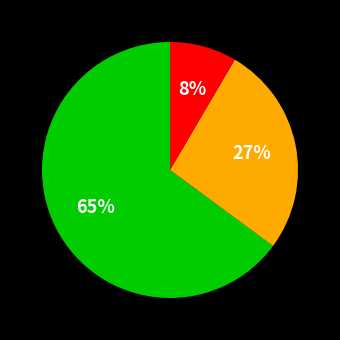

To the nearest percent, what is the average slice percentage?

33%